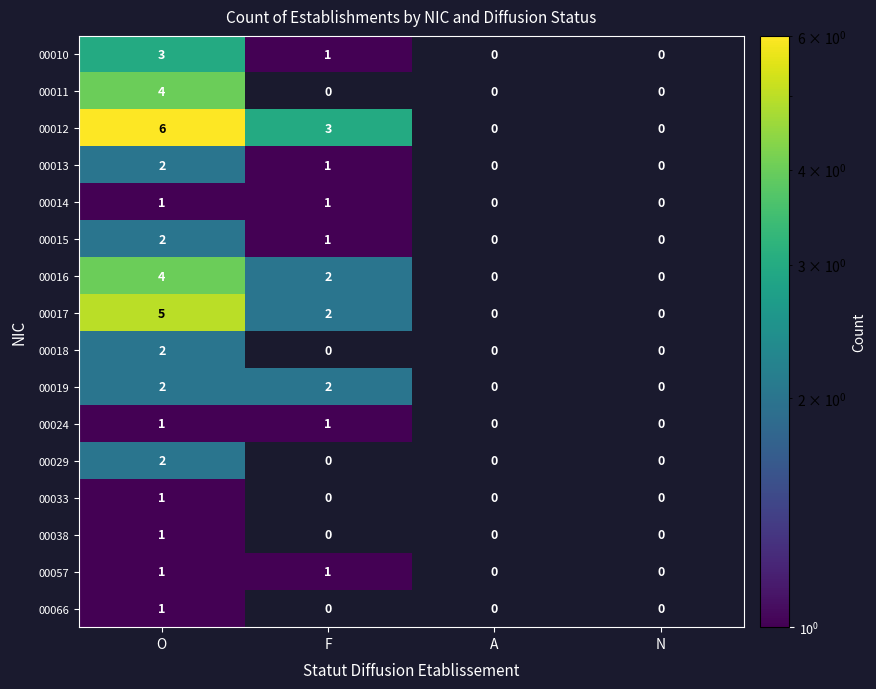

True or false: 00016 has a value of 2 at F.

True